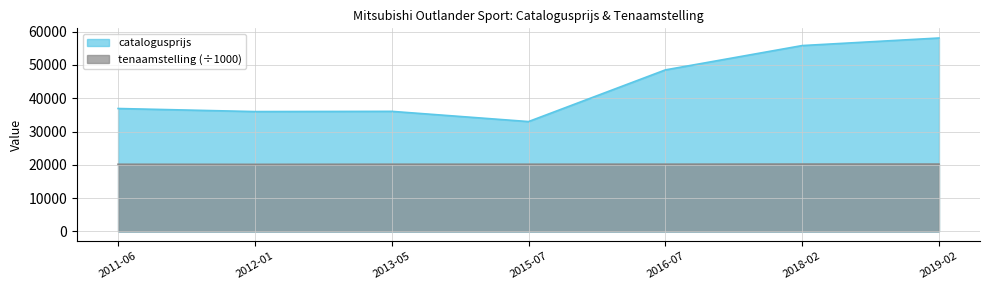

The value of catalogusprijs at 2015-07 is 32992.0. True or false?

True